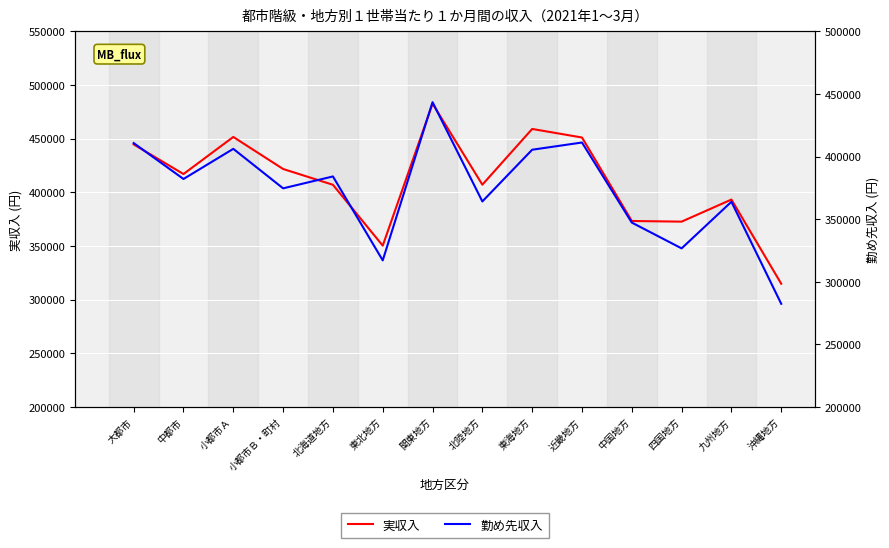

At which category does 実収入 reach its first local peak?

小都市Ａ